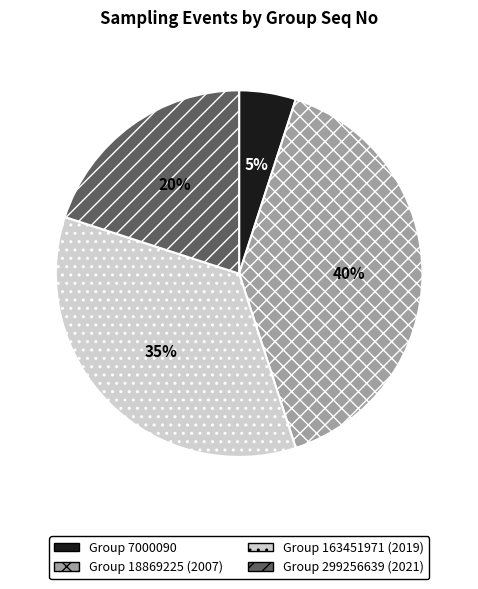

How many segments does this pie chart have?

4